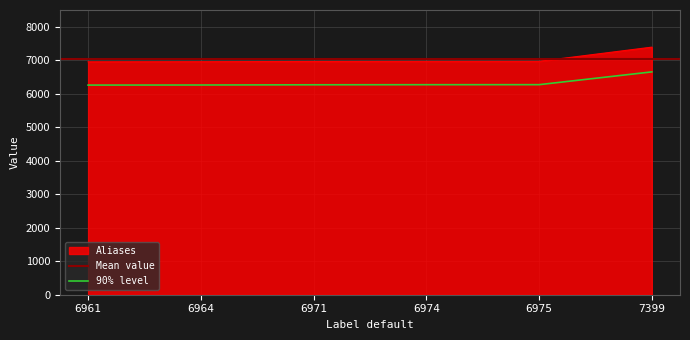

What is the lowest value of the 90% level series?

6264.9